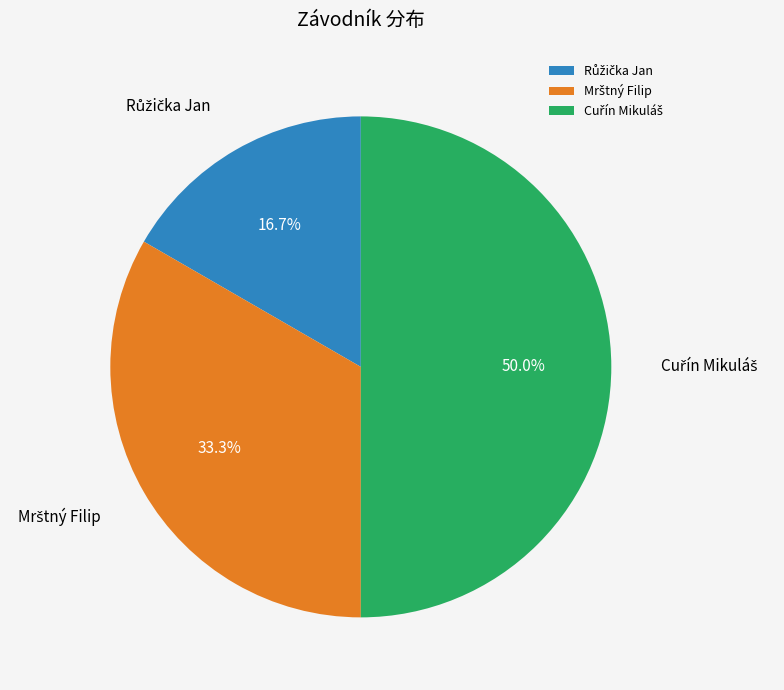

Count the number of slices in the pie.

3